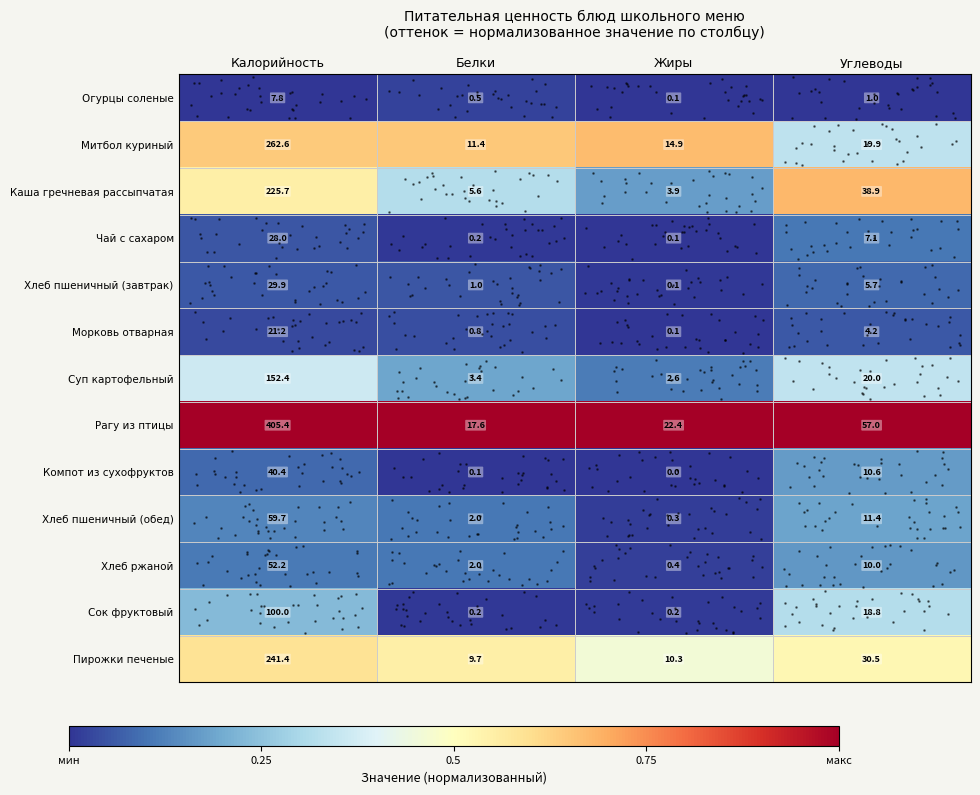

What is the difference between the highest and lowest values at Жиры?

1.0